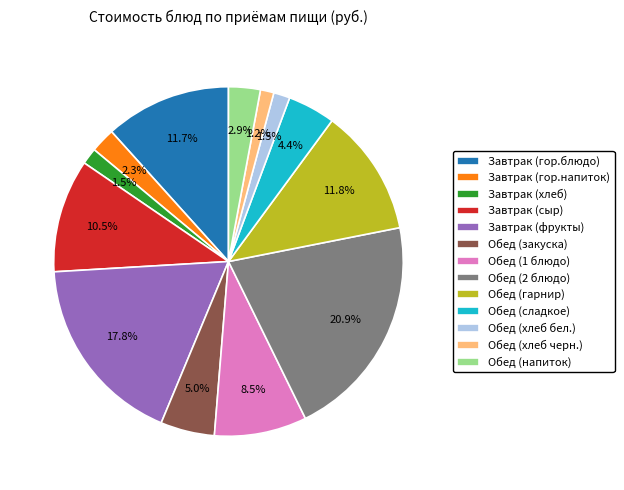

How many slices are in this pie chart?

13